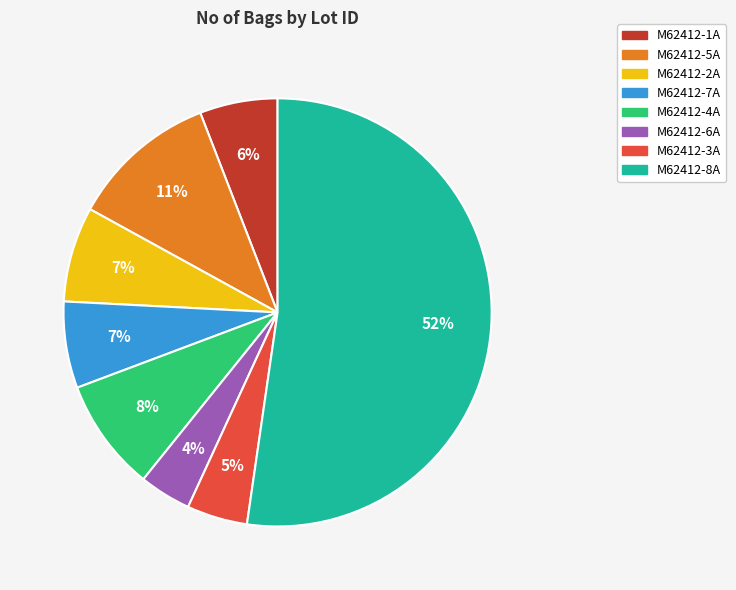

What is the ratio of the value at M62412-6A to the value at M62412-4A?

0.5